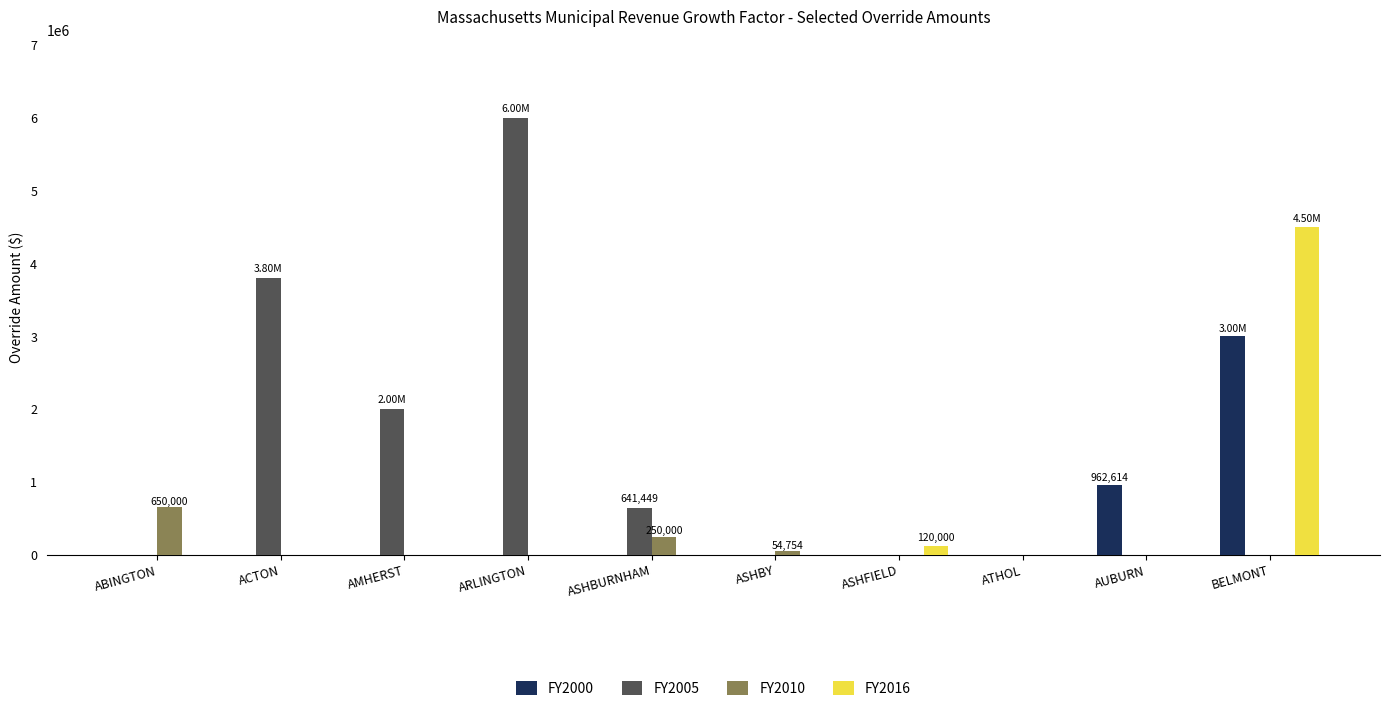

What is the sum of all FY2000 values?

3962614.0